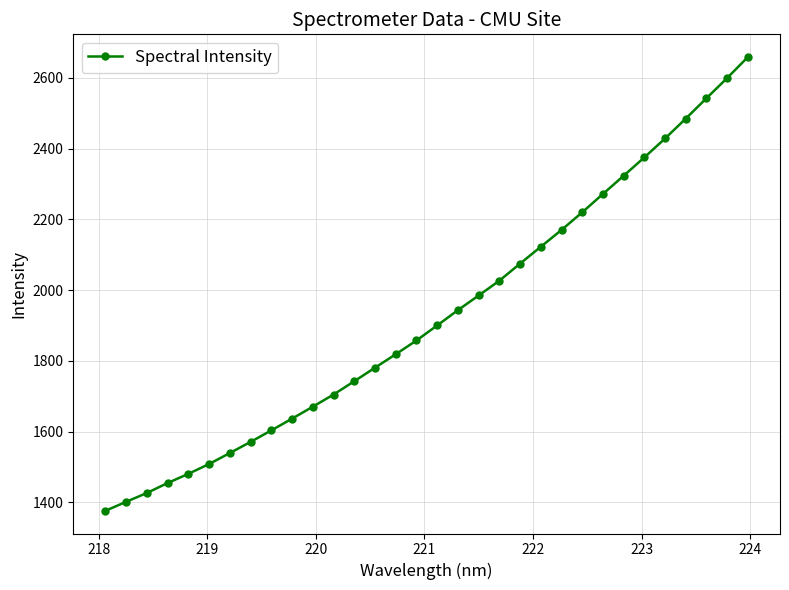

What is the value of the 16th point from the left?

1857.7